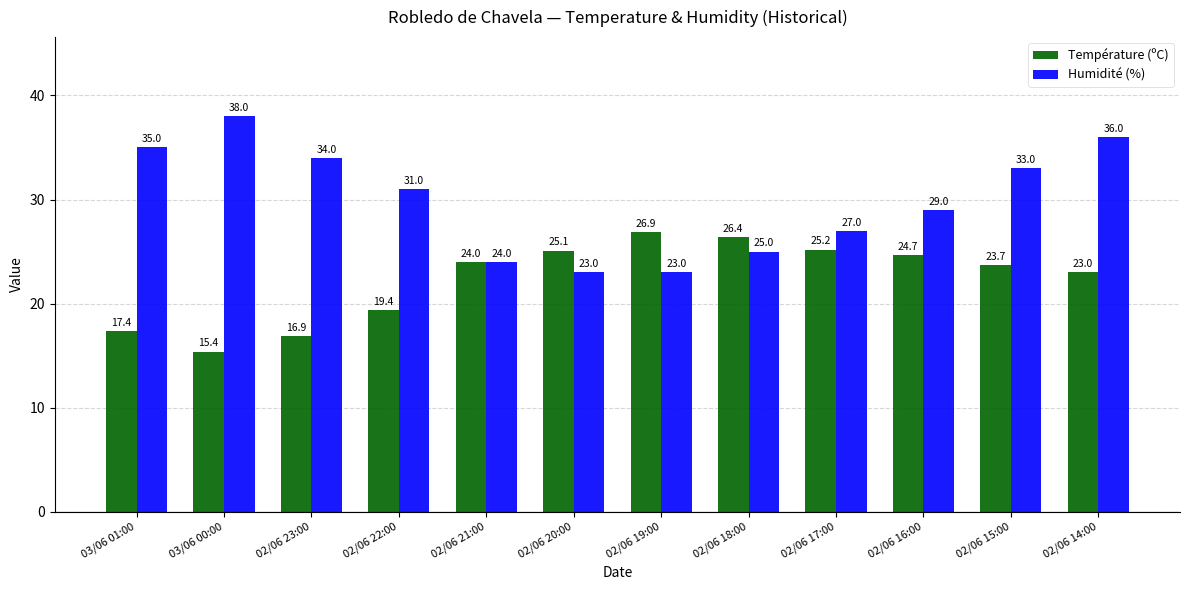

What is the lowest value of the Température (ºC) series?

15.4